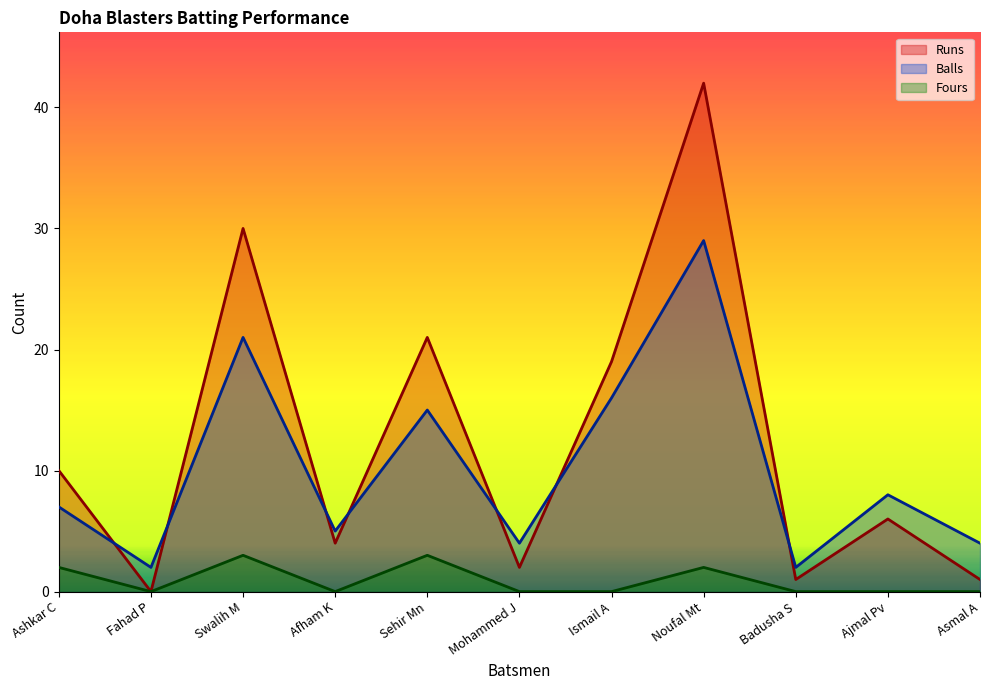

Reading left to right, list all the values displayed in this chart.

Runs: 10	0	30	4	21	2	19	42	1	6	1
Balls: 7	2	21	5	15	4	16	29	2	8	4
Fours: 2	0	3	0	3	0	0	2	0	0	0